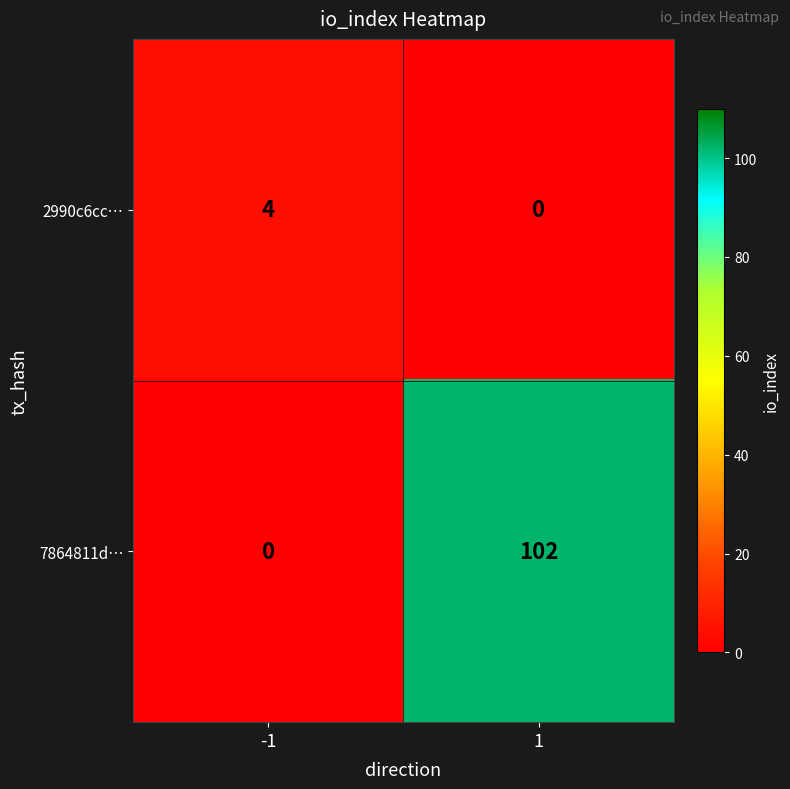

What is the sum of all 2990c6cc… values?

4